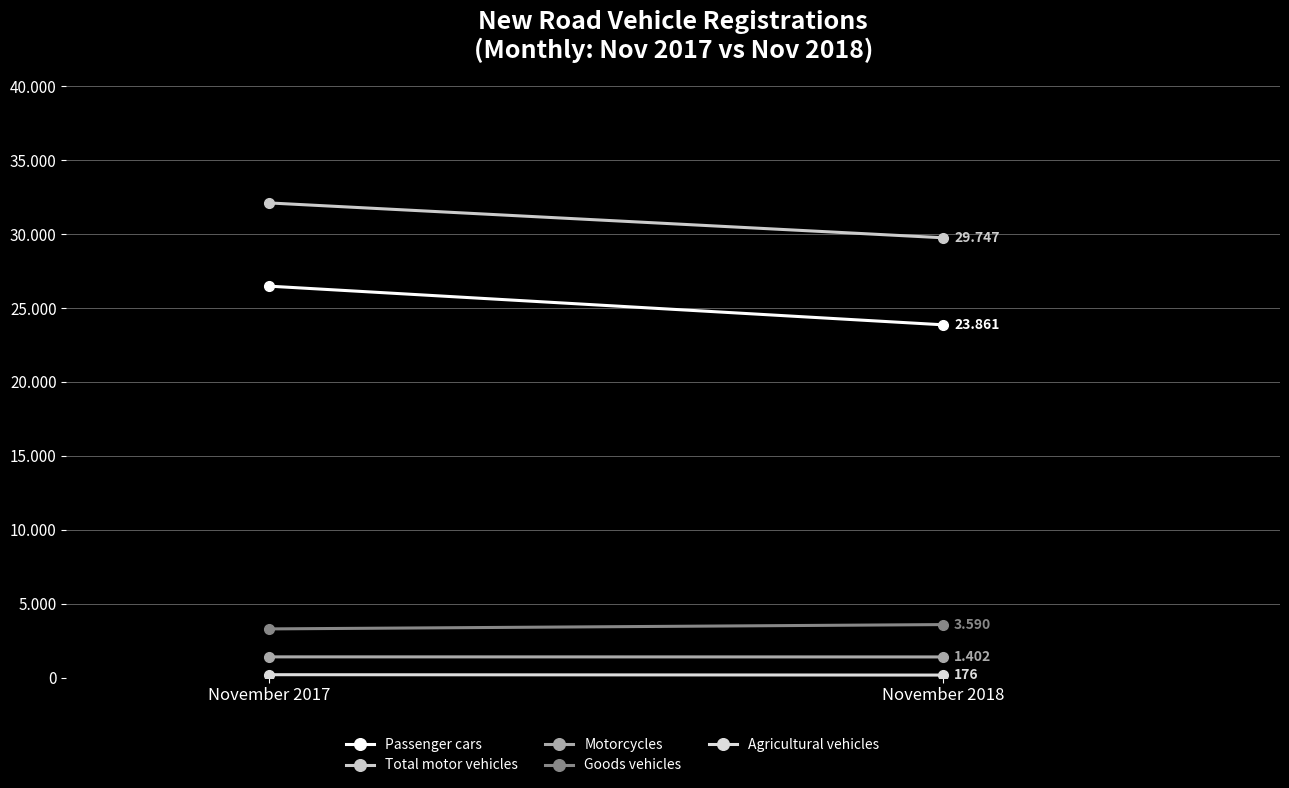

Reading left to right, list all the values displayed in this chart.

Passenger cars: 26476	23861
Total motor vehicles: 32103	29747
Motorcycles: 1407	1402
Goods vehicles: 3298	3590
Agricultural vehicles: 202	176